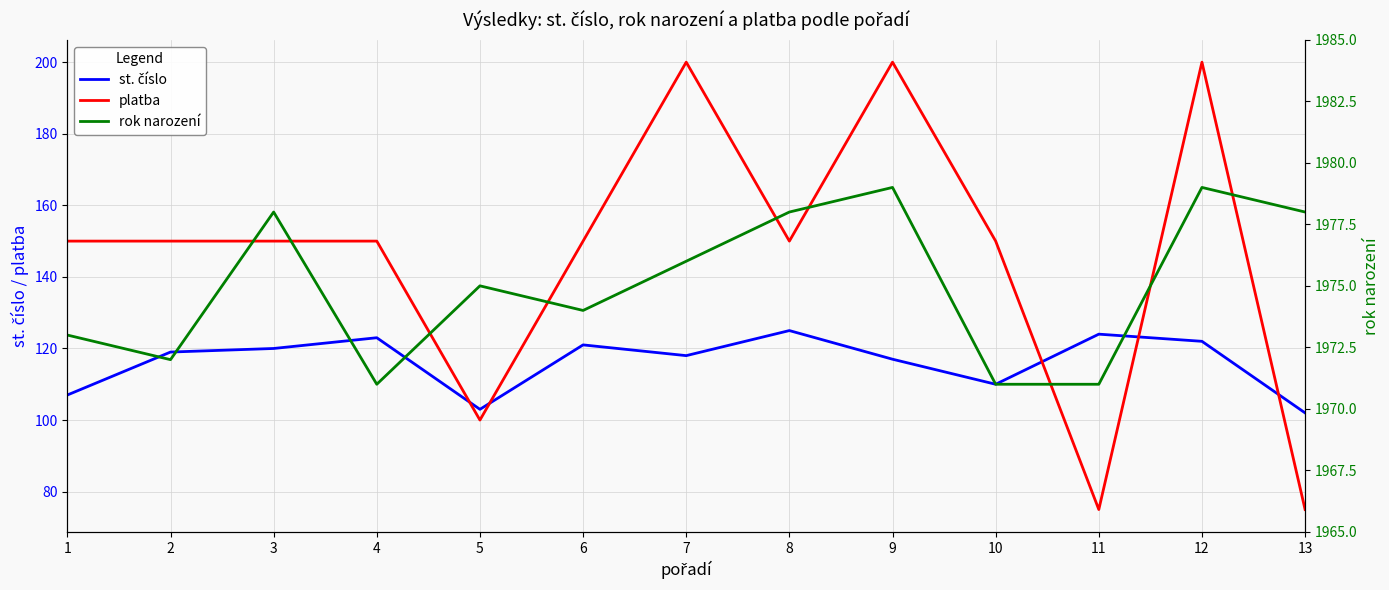

True or false: platba has a value of 75 at 11.

True